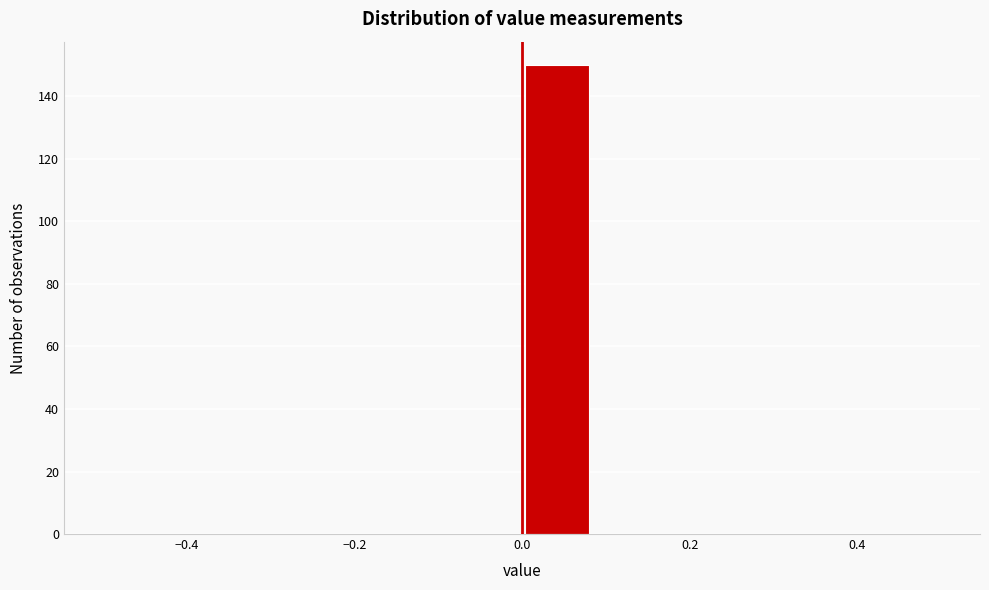

Reading left to right, transcribe this chart: for each bar, give the range it covers on the x-axis and its height. Neither the bar edges nor the heights are printed on the chart, so give them approximately, as read against the axes.

-0.50 to -0.42: 0
-0.42 to -0.34: 0
-0.34 to -0.24: 0
-0.24 to -0.16: 0
-0.16 to -0.08: 0
-0.08 to 0.00: 0
0.00 to 0.08: 150
0.08 to 0.16: 0
0.16 to 0.26: 0
0.26 to 0.34: 0
0.34 to 0.42: 0
0.42 to 0.50: 0